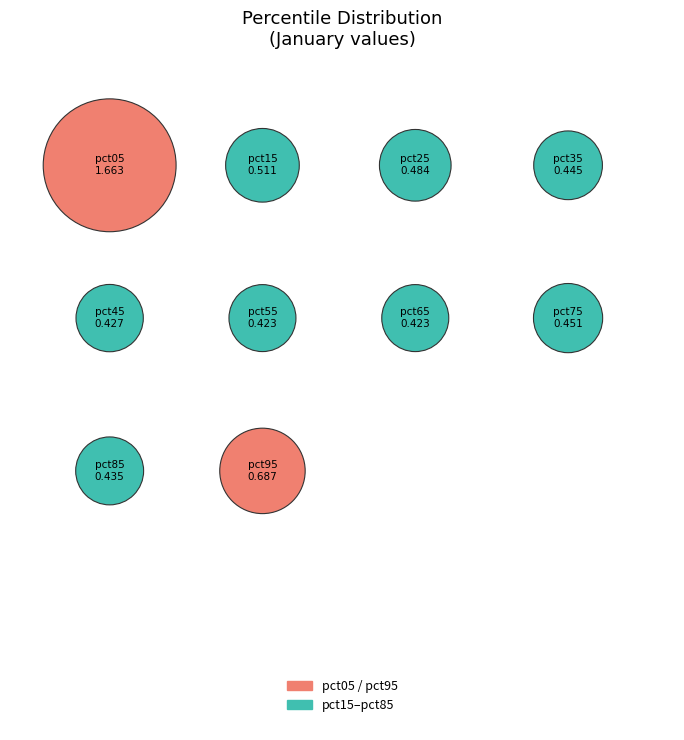

To the nearest percent, what is the difference between the largest and smallest slice percentages?

21%